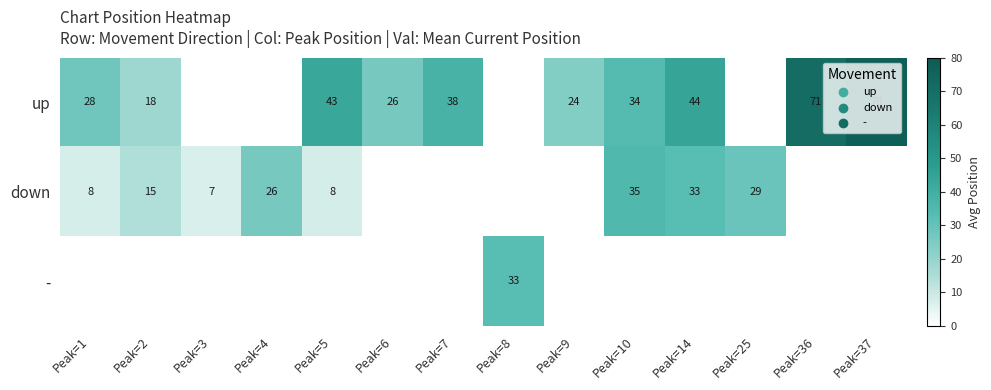

How many categories are shown in the chart?

14